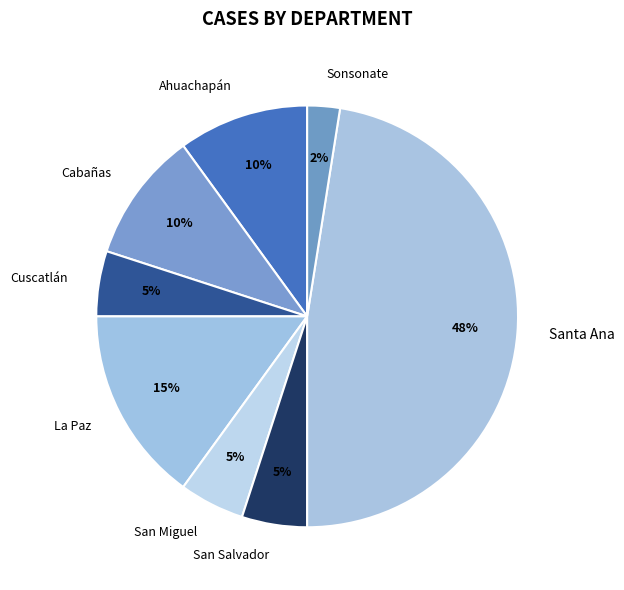

Is it true that Ahuachapán is 10% of the pie?

True